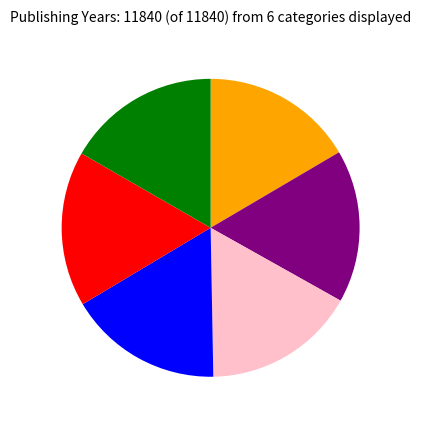

Is there any slice that represents more than half of the pie?

No